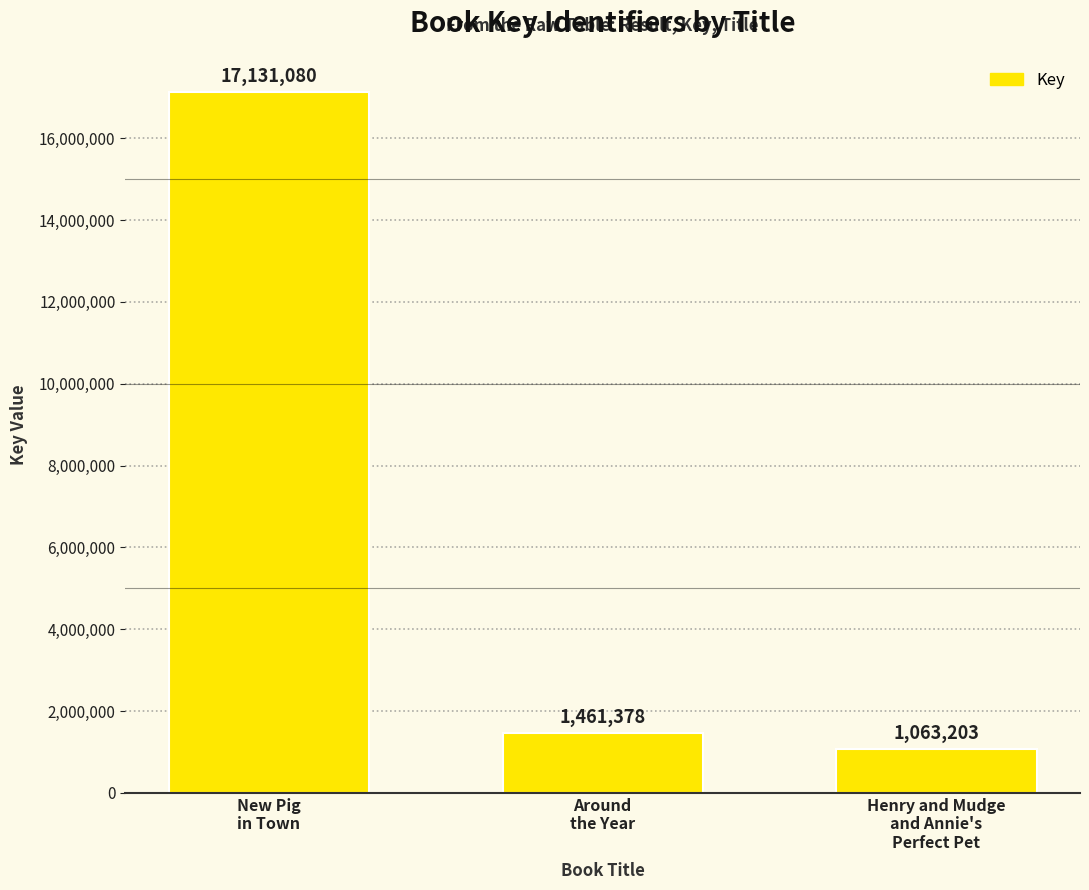

What is the difference between the maximum and minimum values?

16067877